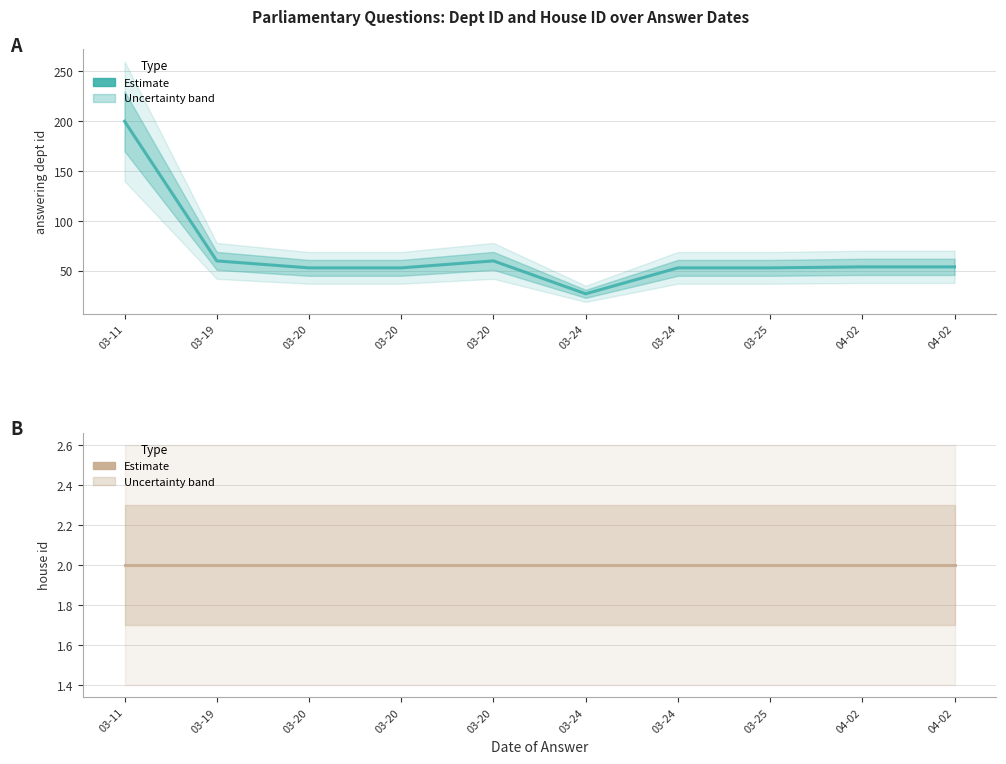

Reading left to right, list all the values displayed in this chart.

answering dept id: 03-11=200	03-19=60	03-20=53	03-20=53	03-20=60	03-24=27	03-24=53	03-25=53	04-02=54	04-02=54
house id: 03-11=2	03-19=2	03-20=2	03-20=2	03-20=2	03-24=2	03-24=2	03-25=2	04-02=2	04-02=2